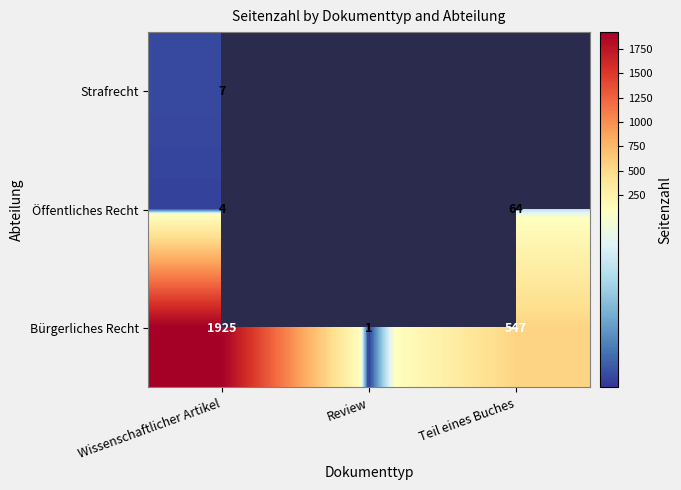

The Bürgerliches Recht series shows 2832.1 at Wissenschaftlicher Artikel. True or false?

False